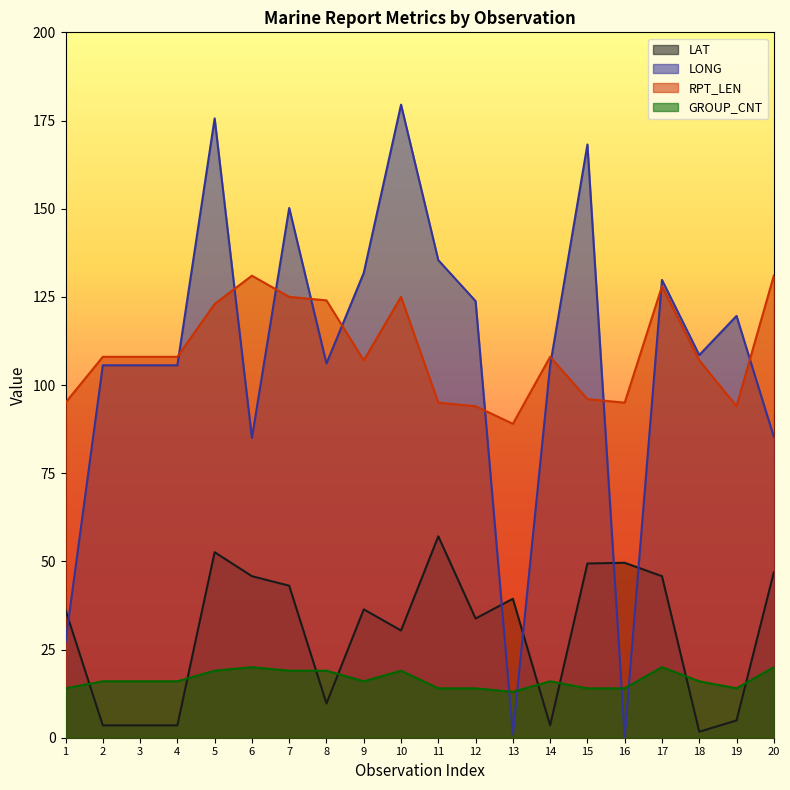

Which series has the widest spread of values?

LONG